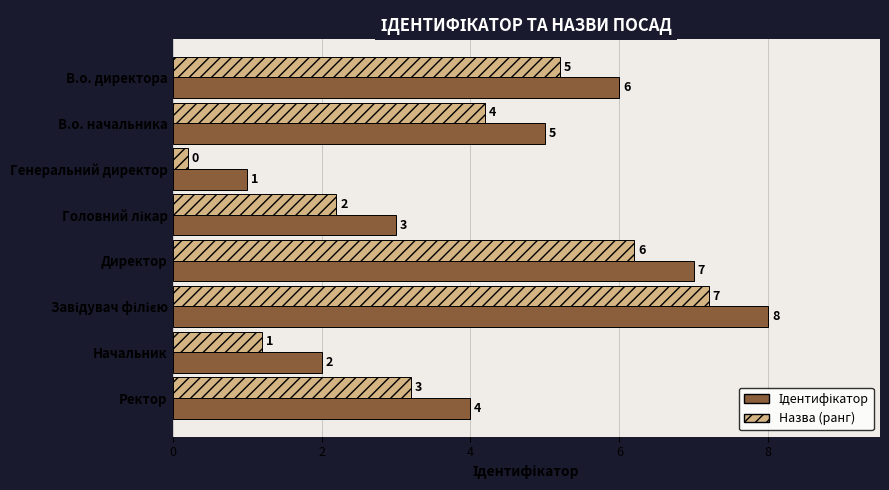

What is the difference between the maximum and second lowest values in the Назва (ранг) series?

6.0